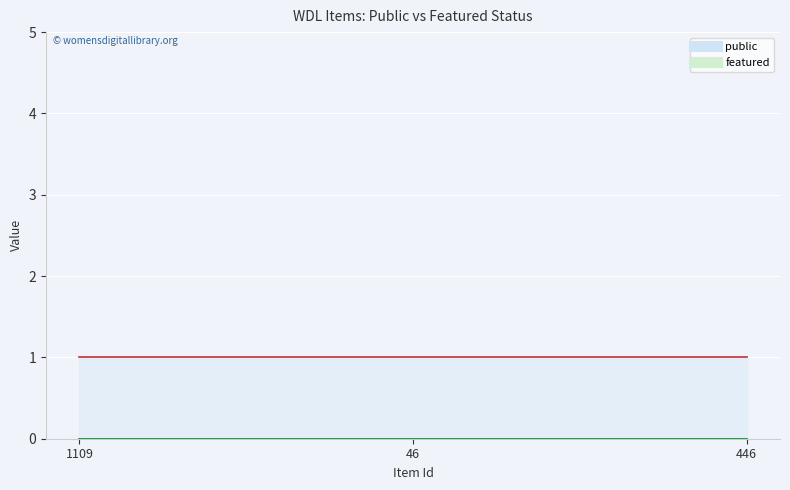

What position from the left is 46?

2